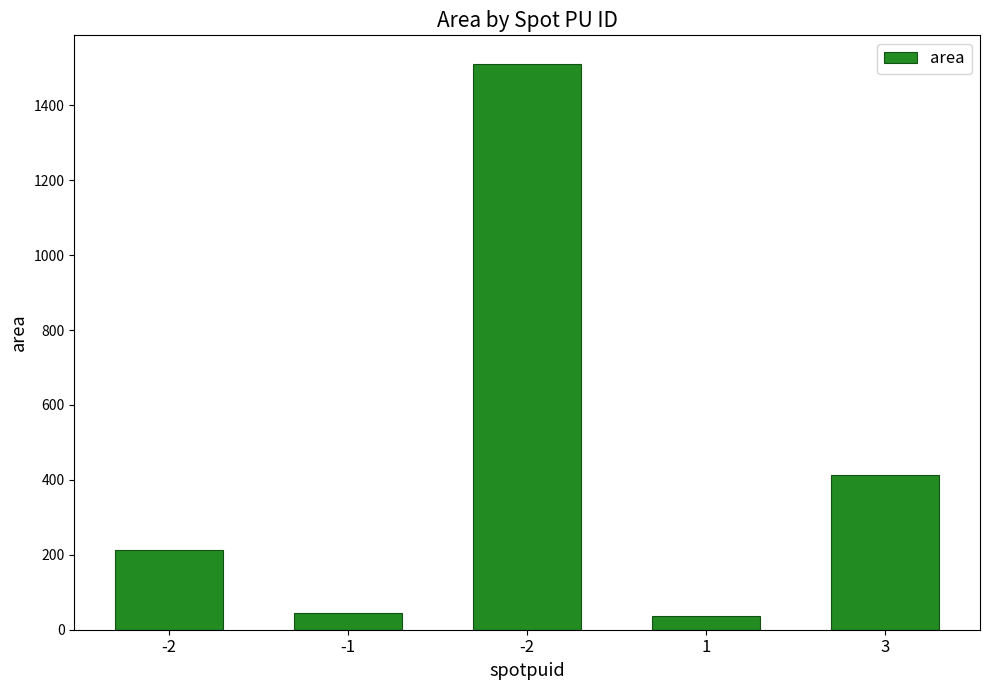

What is the difference between the second highest and second lowest values?

368